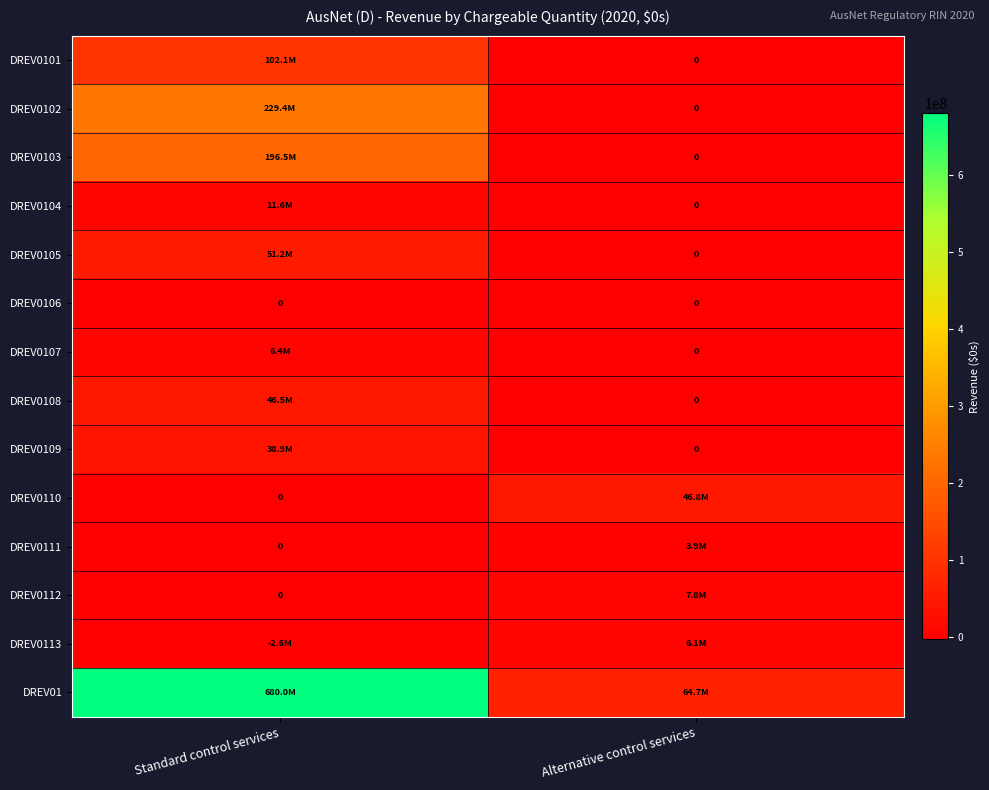

The DREV0106 series shows 0.0 at Alternative control services. True or false?

True